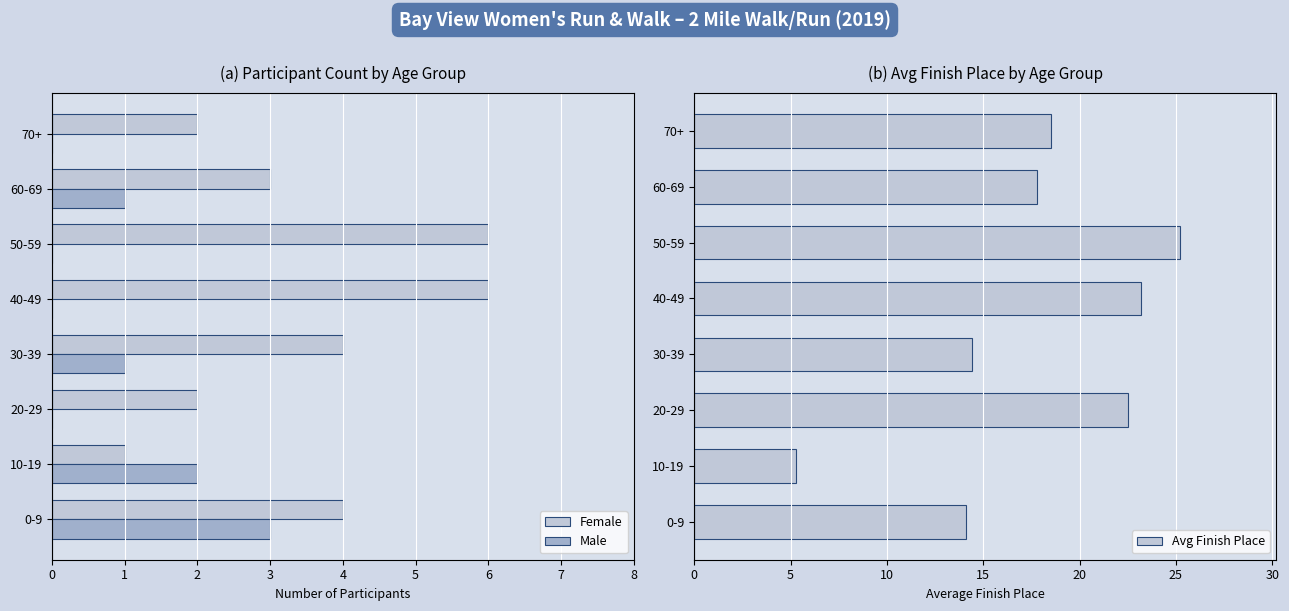

How many Male values are between 0 and 2?

7